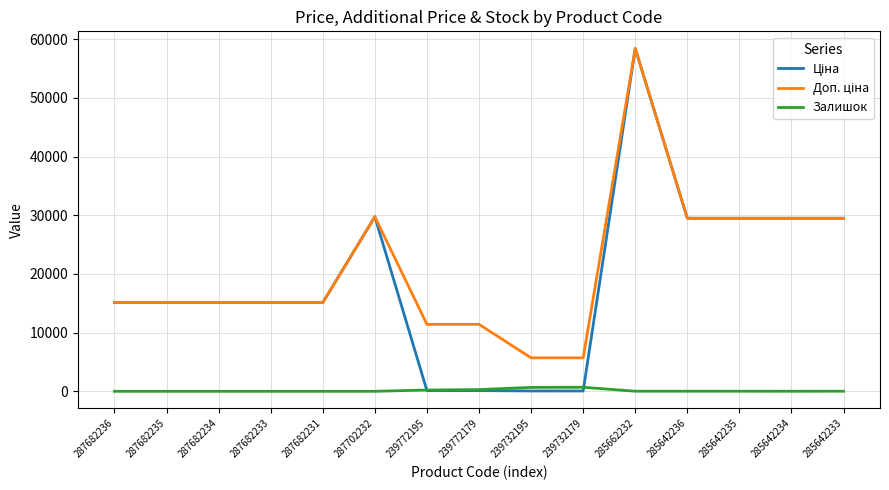

At which category is the sum across all series the highest?

285662232